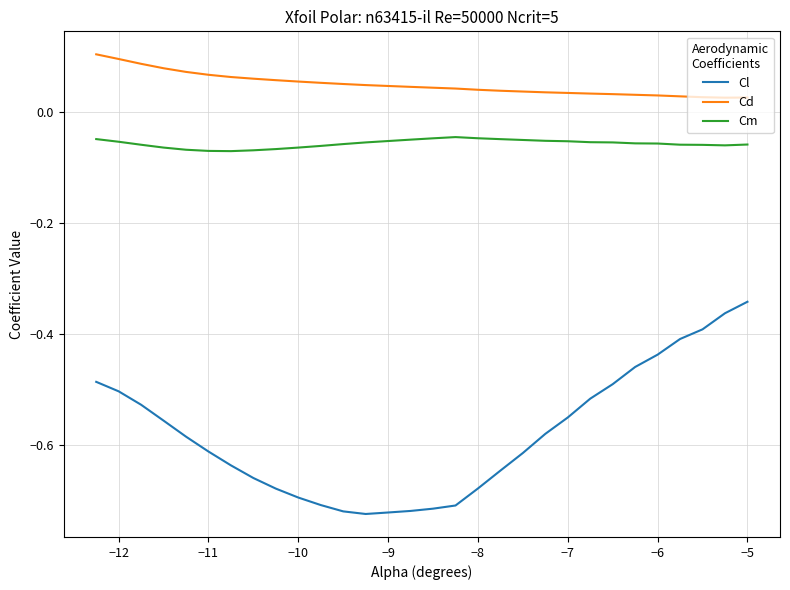

What is the difference between the maximum and minimum values in the Cl series?

0.4